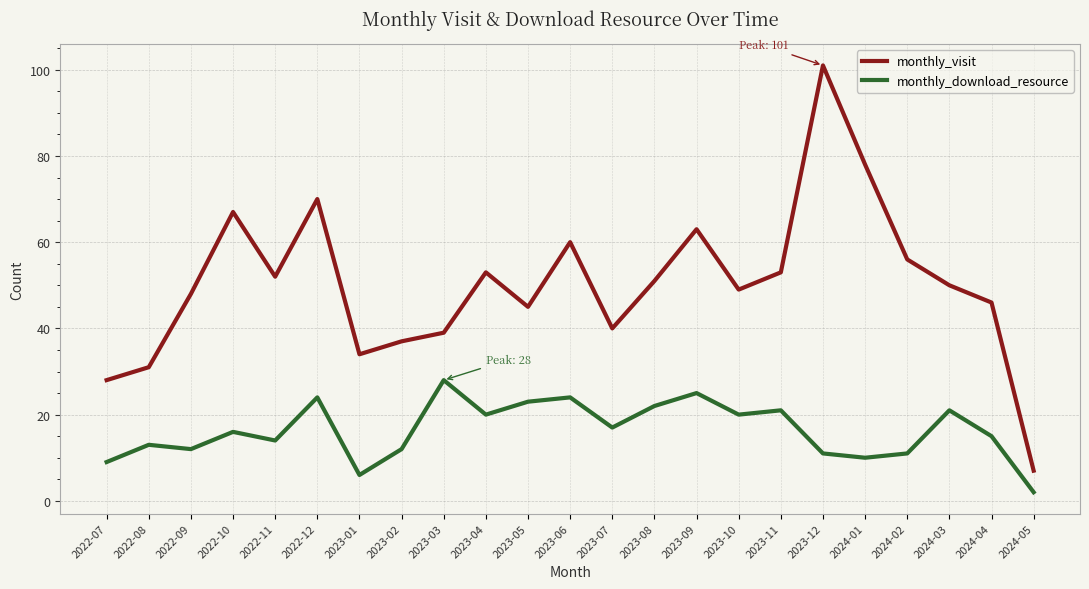

At how many categories does at least one series exceed 72?

2